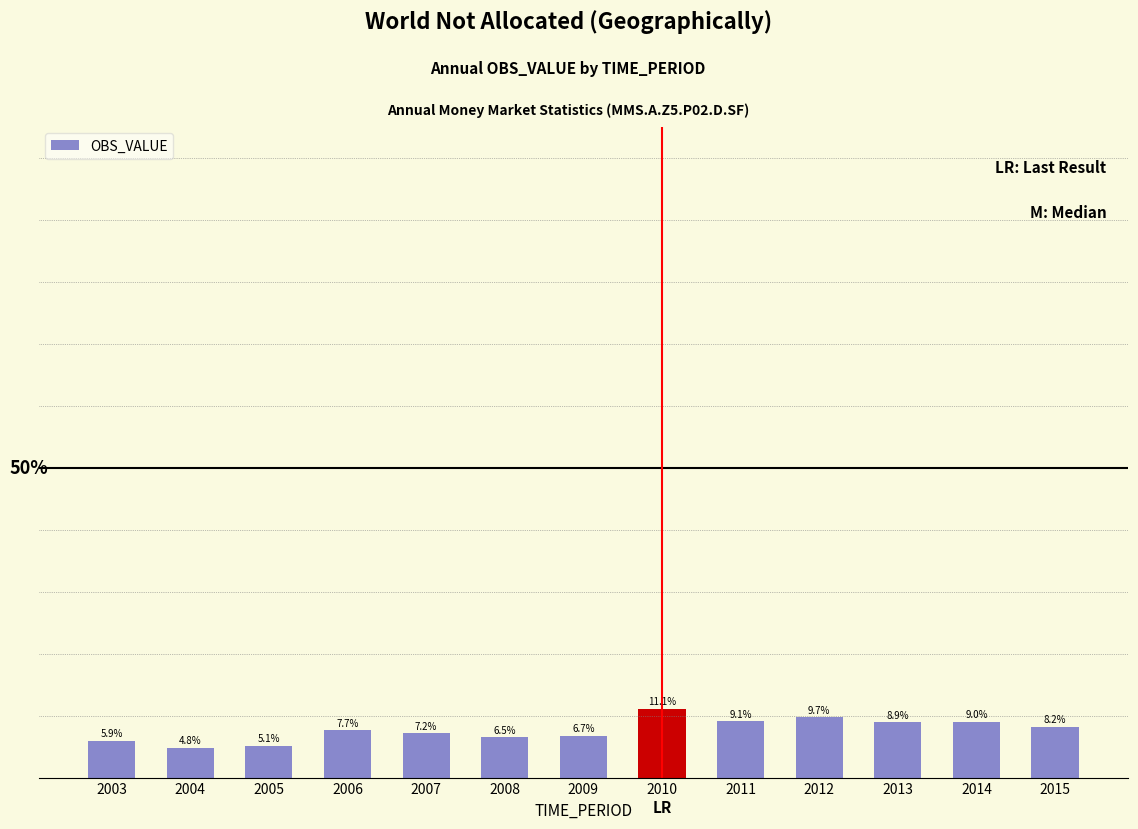

List the labels in order of value, smallest first.

2004, 2005, 2003, 2008, 2009, 2007, 2006, 2015, 2013, 2014, 2011, 2012, 2010